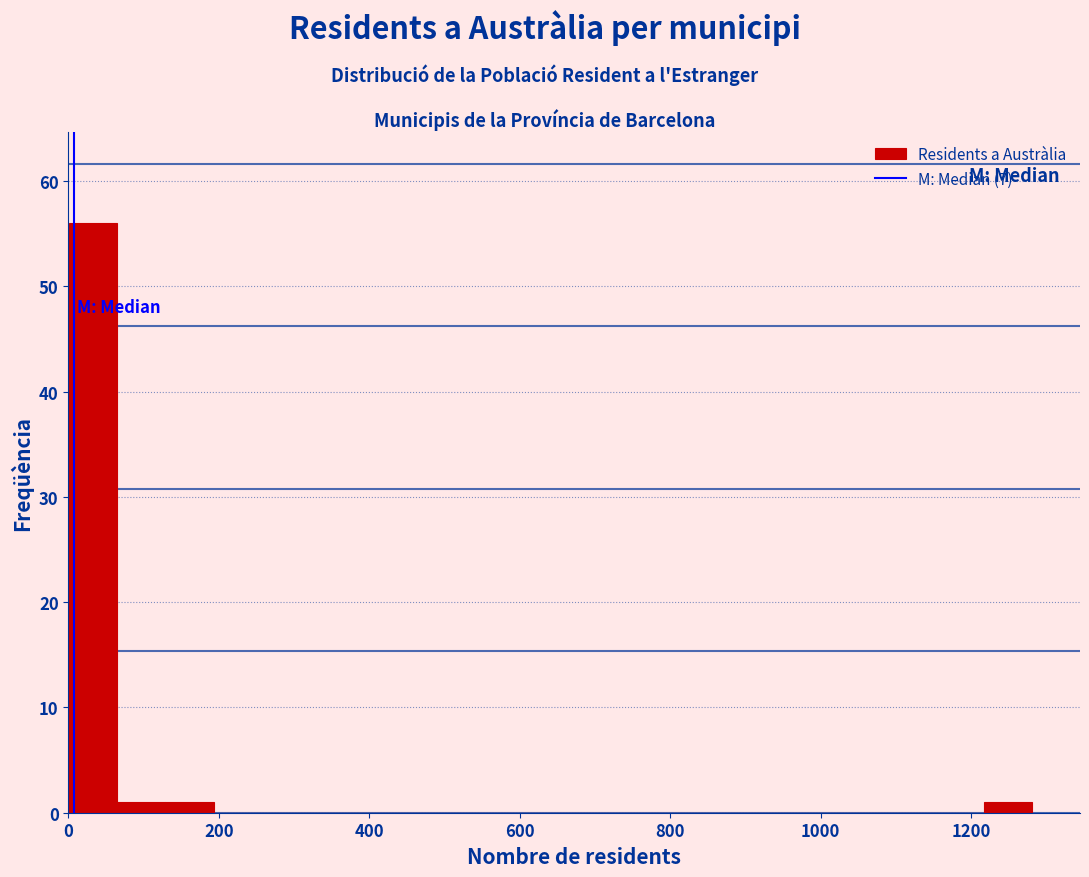

Read against the x-axis, roughly where is the centre of the tallest bar?

40